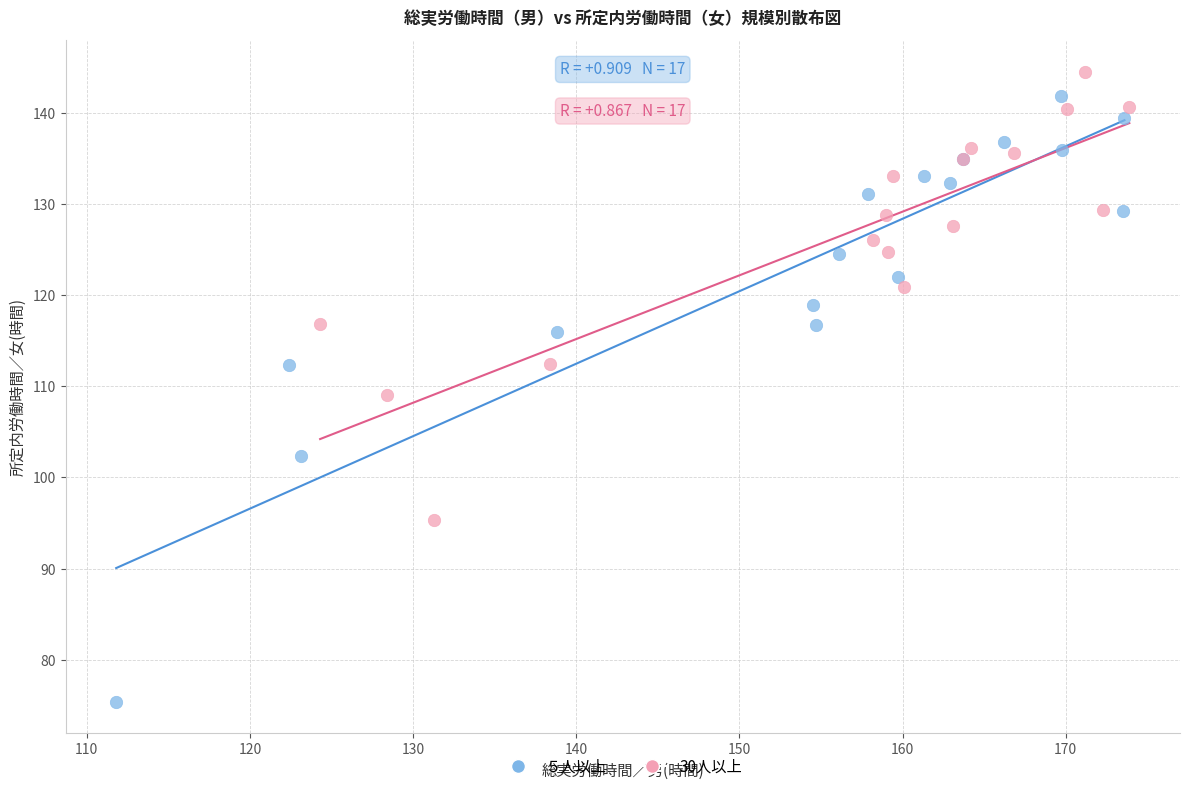

Which series has the largest Y range (max minus min)?

５人以上